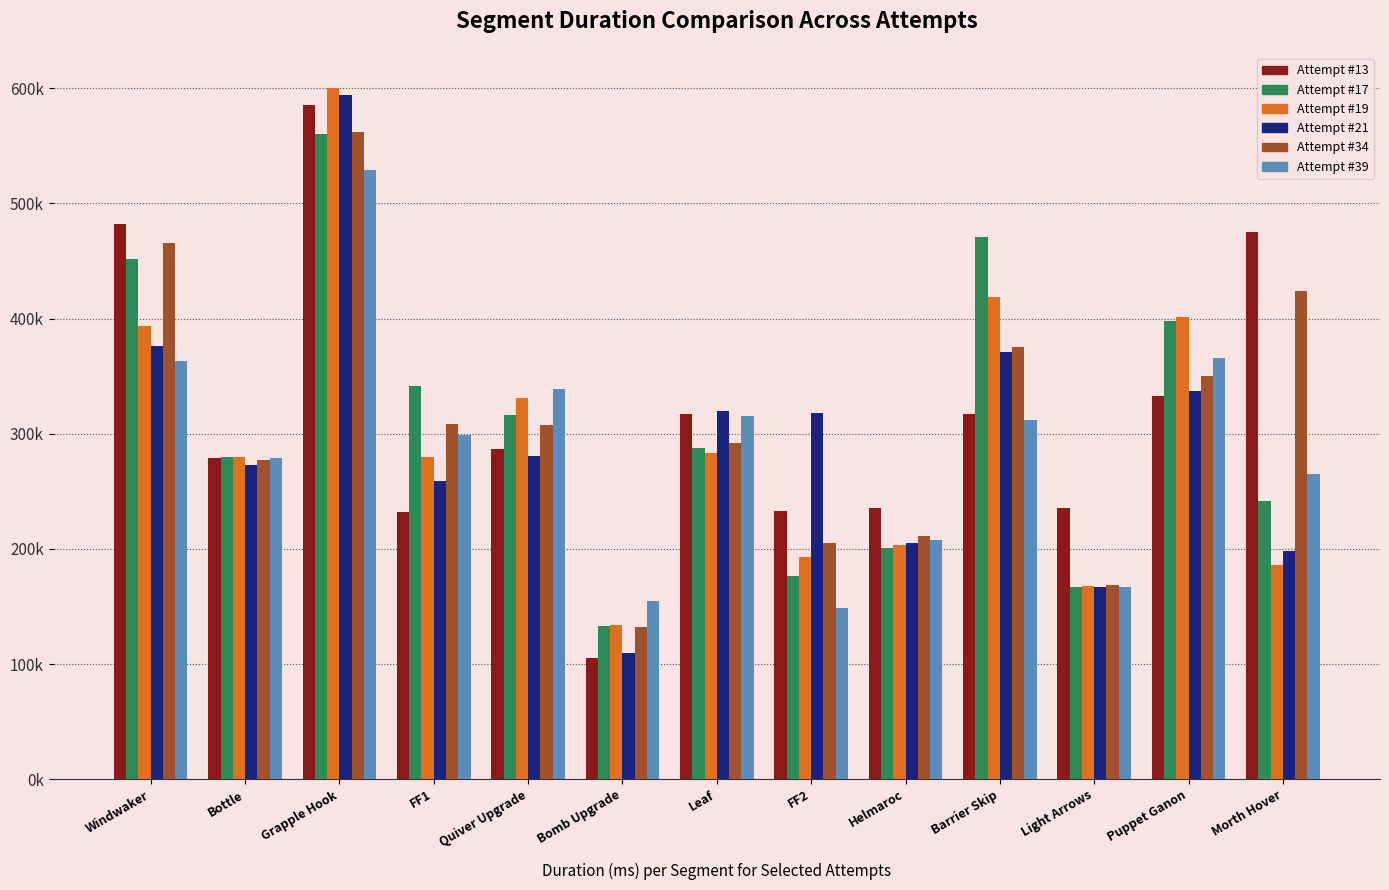

Does the chart contain stacked bars?

No